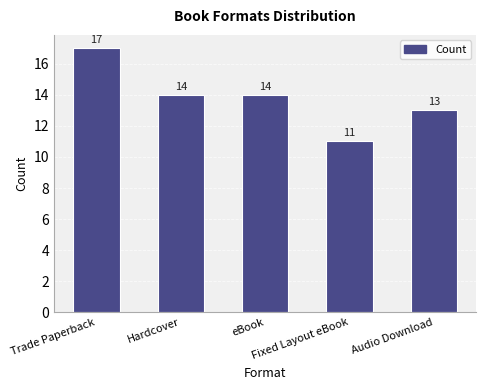

Which has a higher value, Audio Download or Fixed Layout eBook?

Audio Download